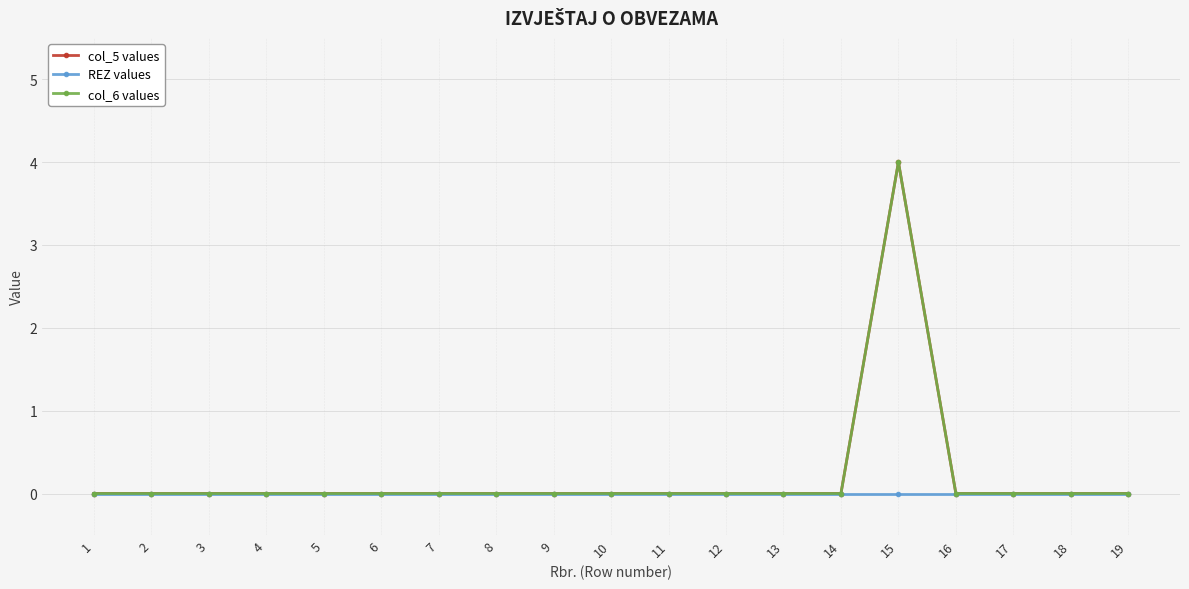

Where is the first local maximum for col_5 values?

15